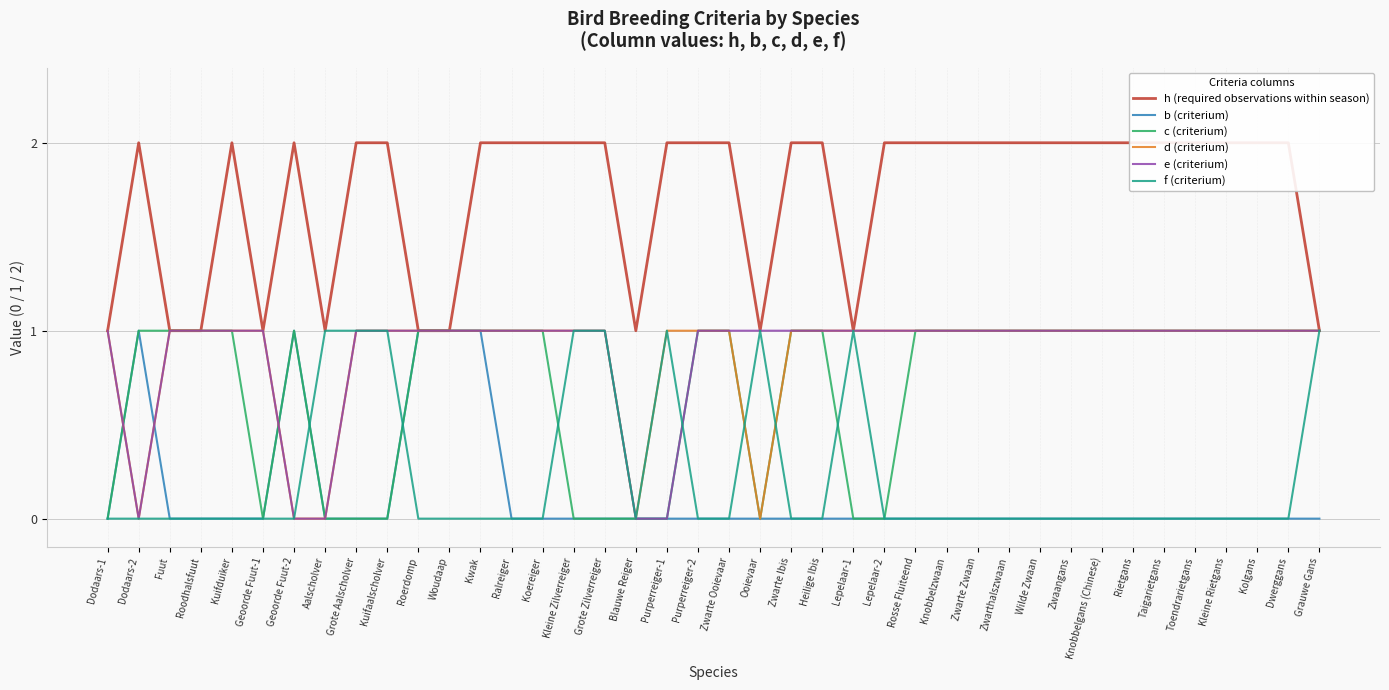

How many times do f (criterium) and e (criterium) cross each other?

1